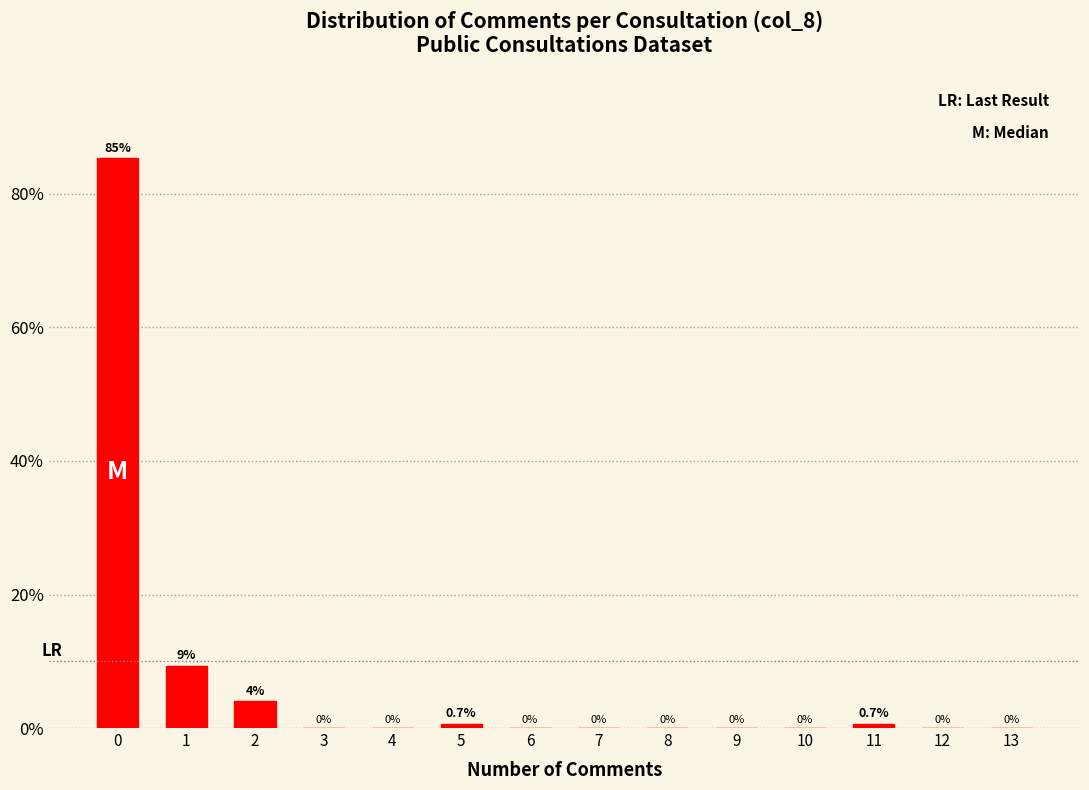

Reading left to right, transcribe all the data shown in this chart.

0=85.3	1=9.3	2=4.0	3=0.0	4=0.0	5=0.7	6=0.0	7=0.0	8=0.0	9=0.0	10=0.0	11=0.7	12=0.0	13=0.0